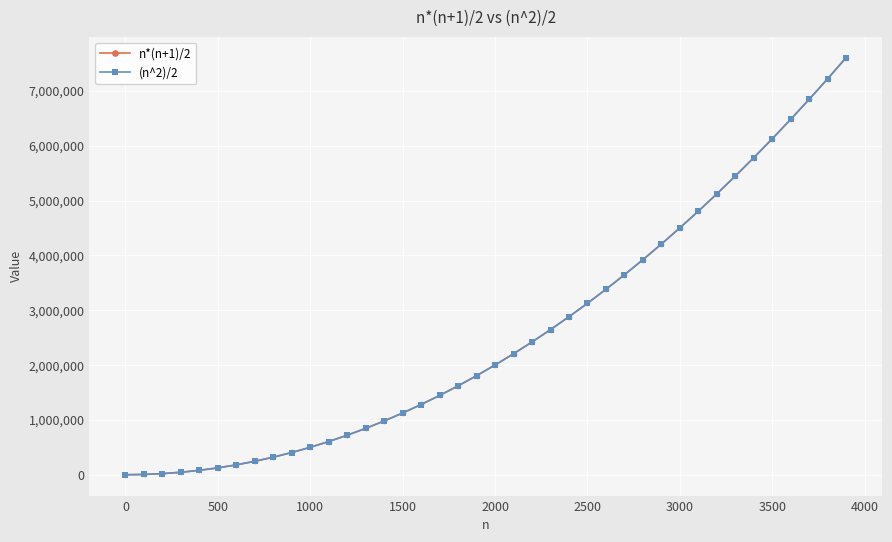

What is the maximum value shown in the chart?

7606950